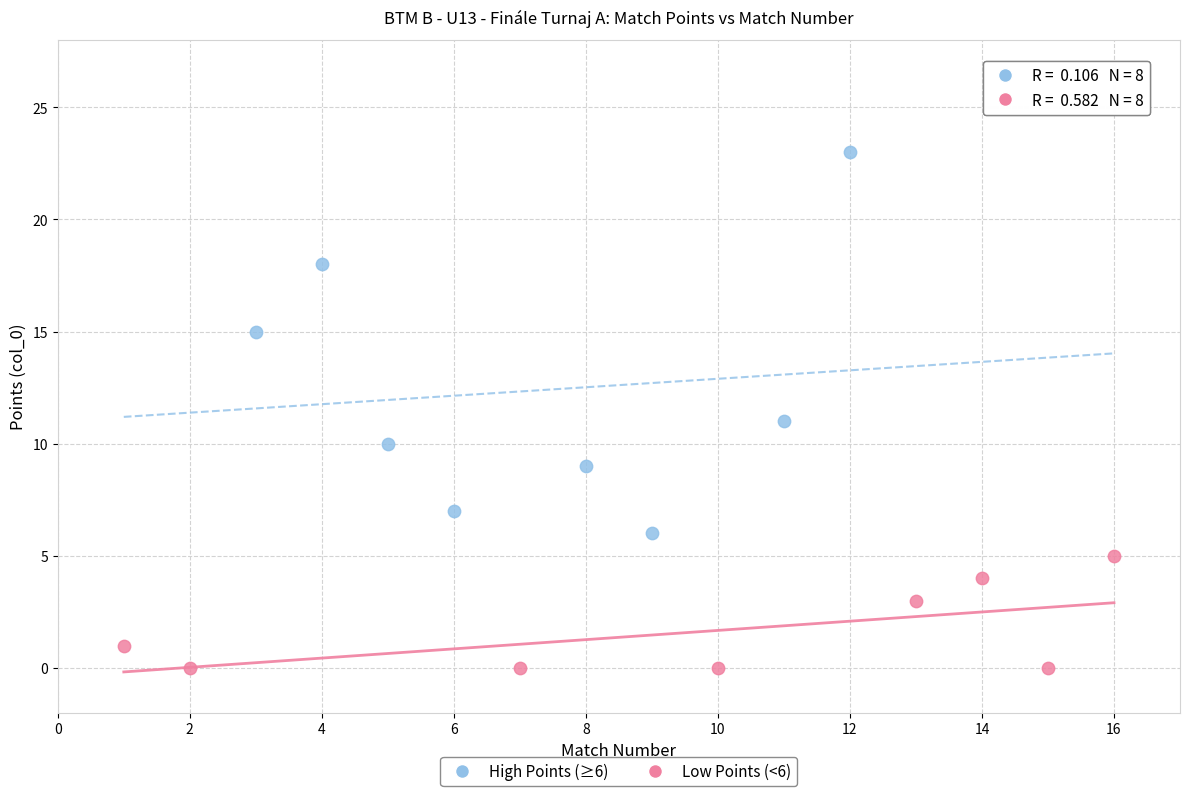

Which series has the widest spread of Y values?

High Points (≥6)